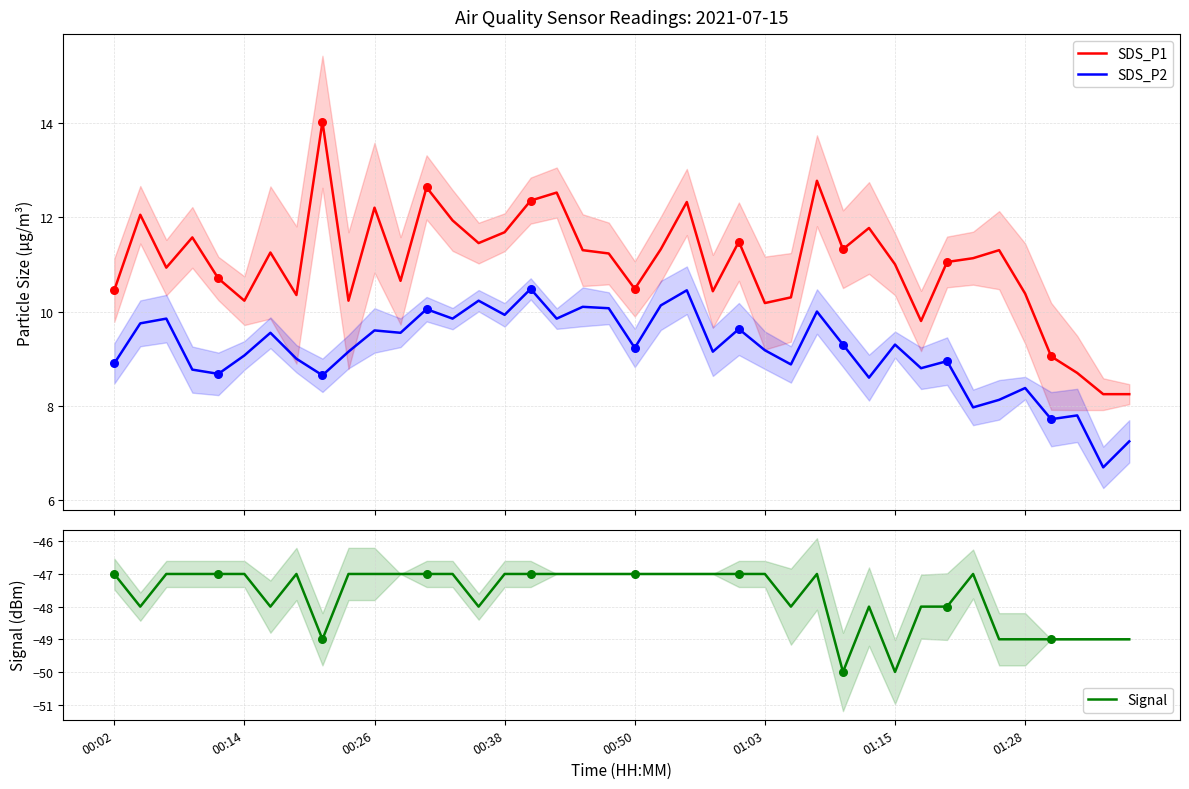

What are all the series names shown in the legend?

SDS_P1, SDS_P2, Signal